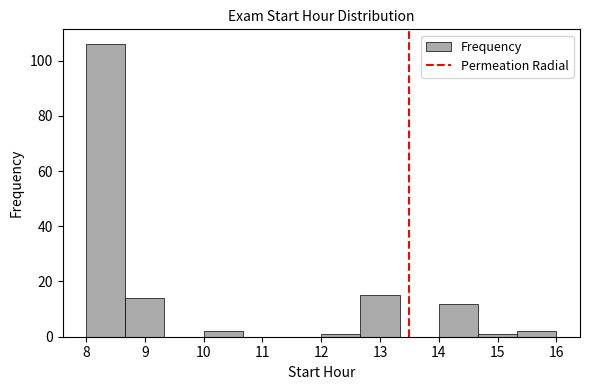

Reading left to right, list every bar in this chart as the range it spans on the x-axis followed by its height. Neither the bar edges nor the heights are printed on the chart, so give them approximately, as read against the axes.

8.0 to 8.7: 106
8.7 to 9.3: 14
9.3 to 10.0: 0
10.0 to 10.7: 2
10.7 to 11.3: 0
11.3 to 12.0: 0
12.0 to 12.7: under 2
12.7 to 13.3: 16
13.3 to 14.0: 0
14.0 to 14.7: 12
14.7 to 15.3: under 2
15.3 to 16.0: 2